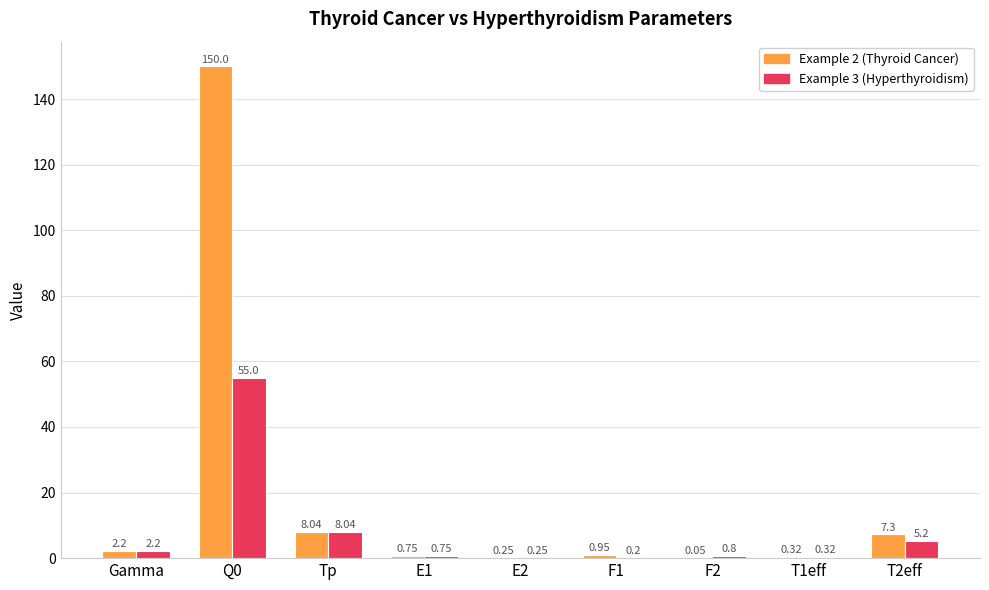

Between Tp and F2, which series saw the biggest shift?

Example 2 (Thyroid Cancer)